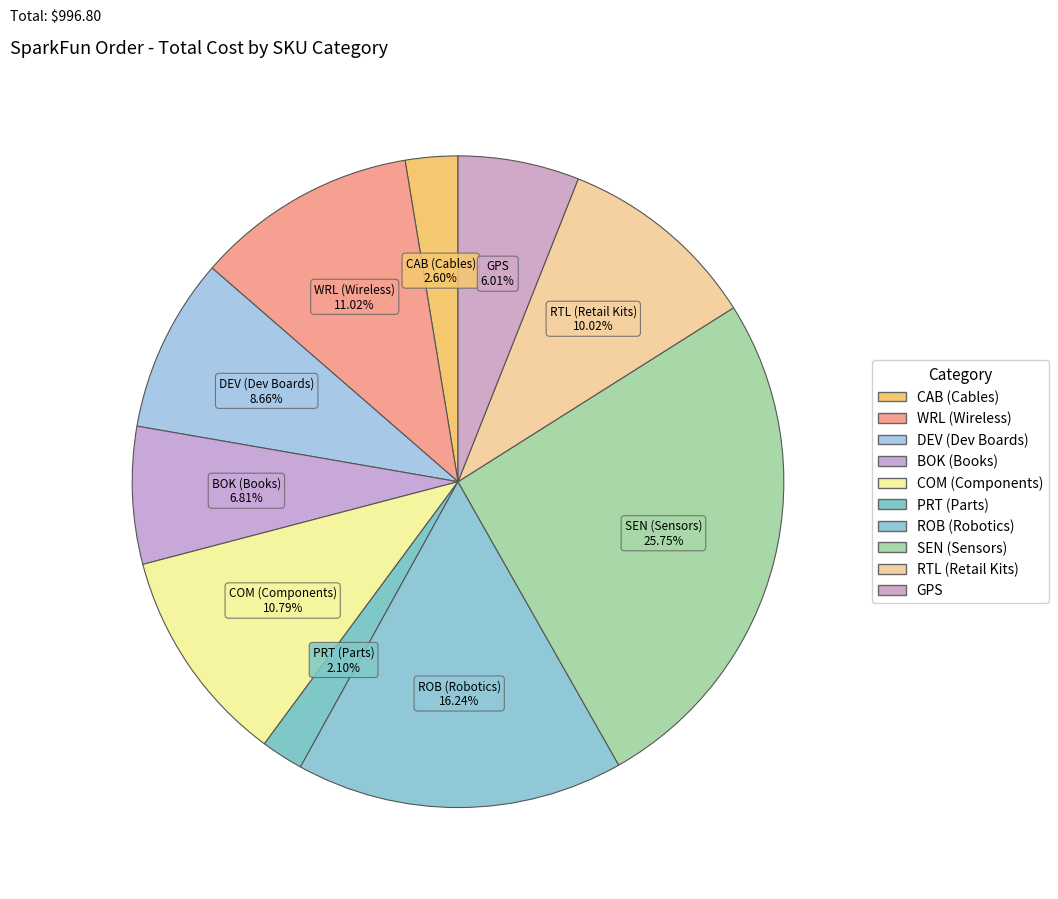

How many segments does this pie chart have?

10